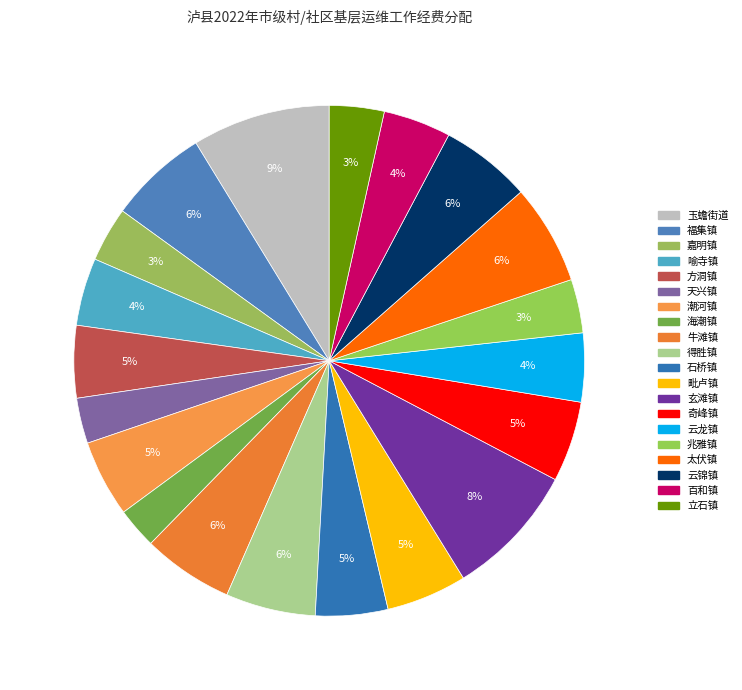

Does any single category account for the majority?

No